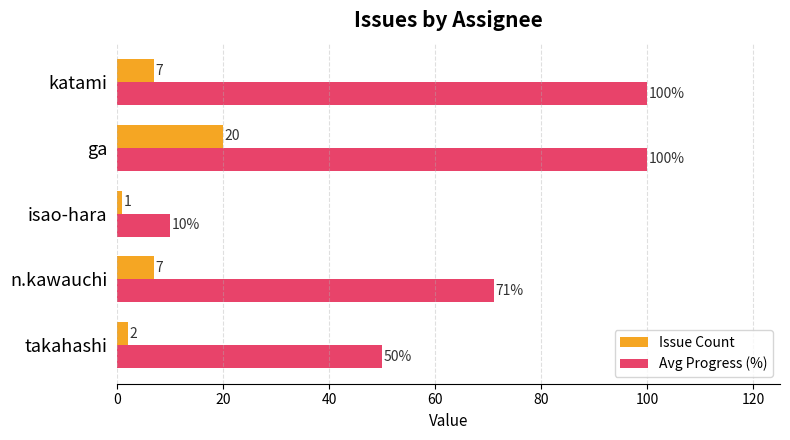

At which category is the sum across all series the highest?

ga